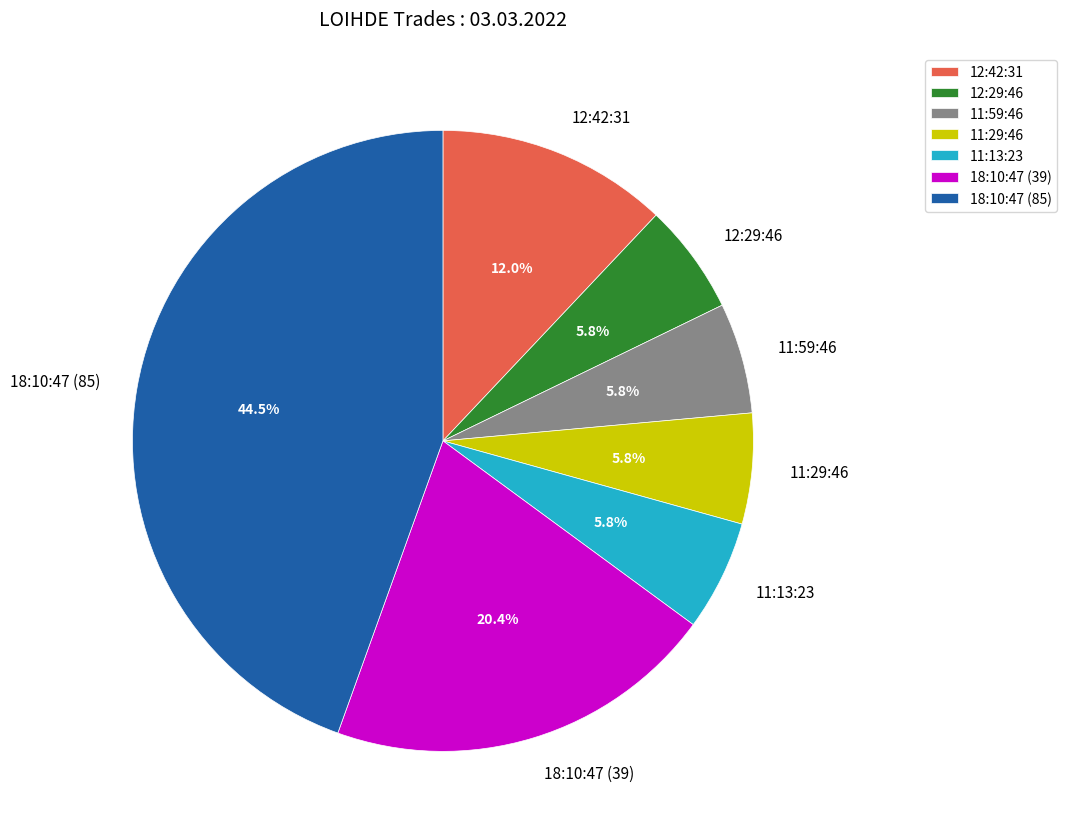

Combined, do 18:10:47 (39) and 11:13:23 account for over 50%?

No